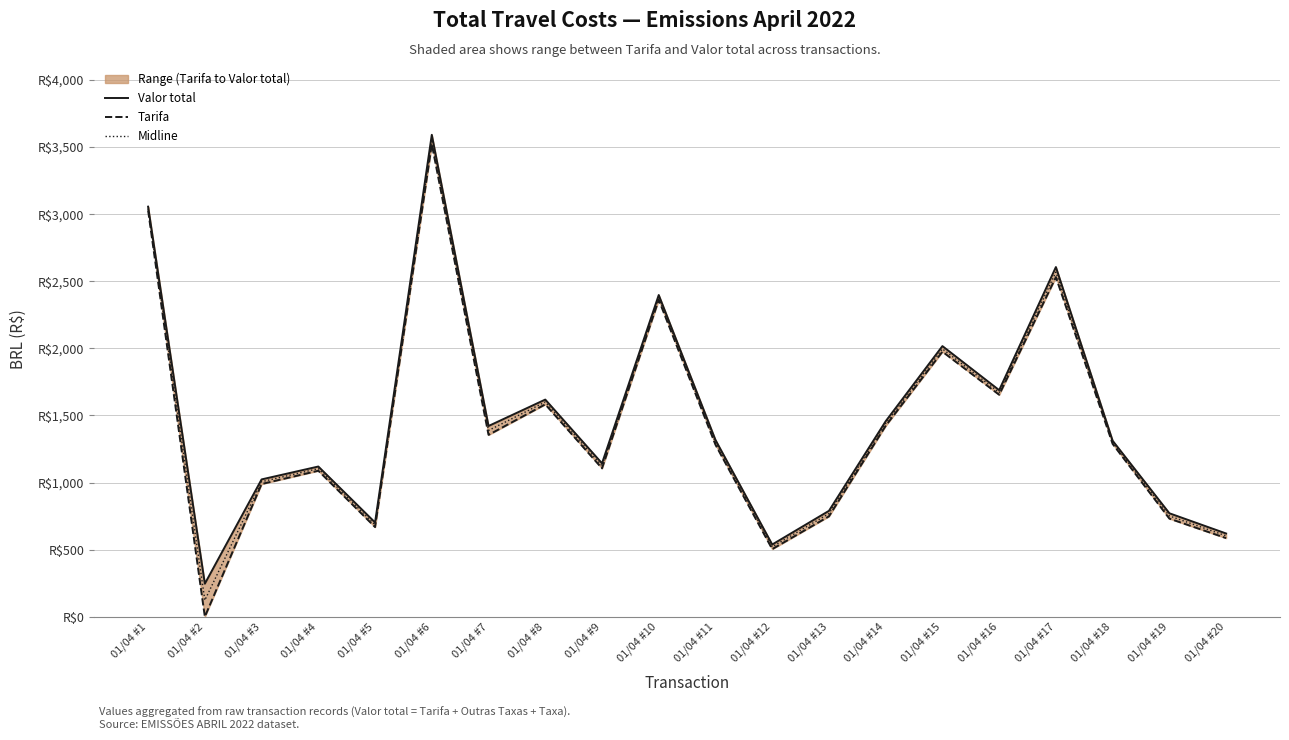

True or false: Midline has more than 0 points higher than both neighbors.

True